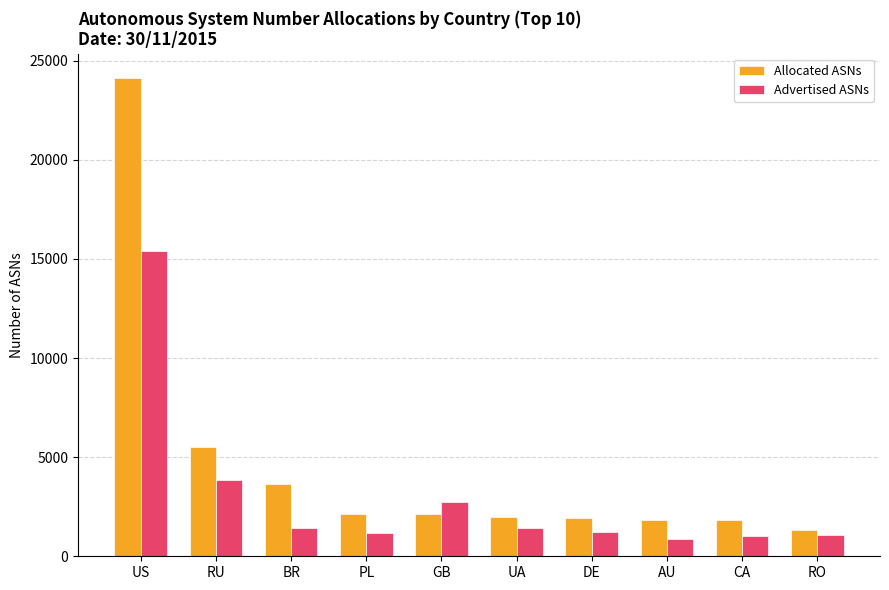

At which label does Allocated ASNs first exceed 2142?

US